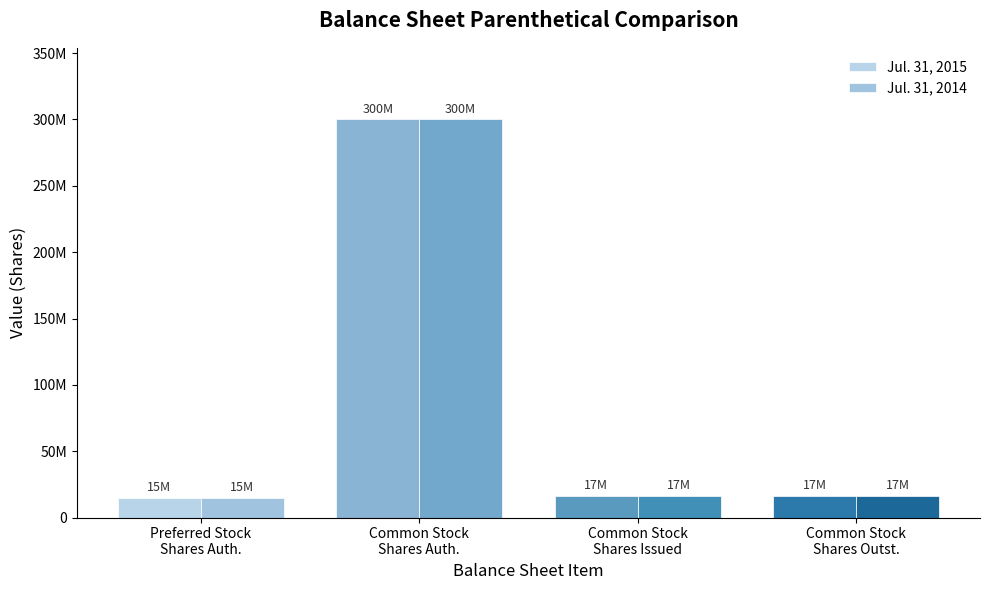

Reading left to right, what are all the values shown in this chart?

Jul. 31, 2015: Preferred Stock
Shares Auth.=15000000	Common Stock
Shares Auth.=300000000	Common Stock
Shares Issued=16530000	Common Stock
Shares Outst.=16530000
Jul. 31, 2014: Preferred Stock
Shares Auth.=15000000	Common Stock
Shares Auth.=300000000	Common Stock
Shares Issued=16530000	Common Stock
Shares Outst.=16530000